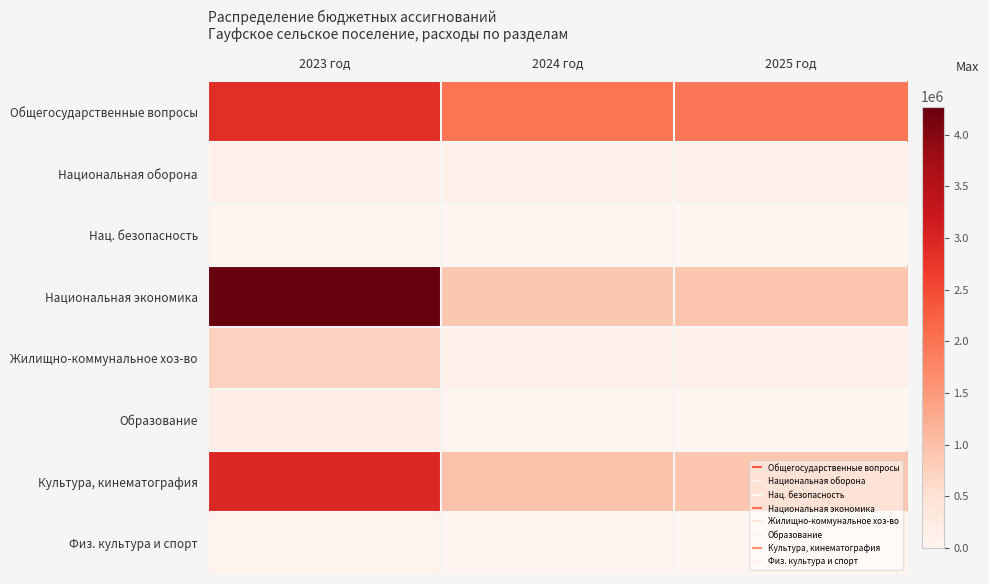

Which series has the widest spread of values?

Национальная экономика